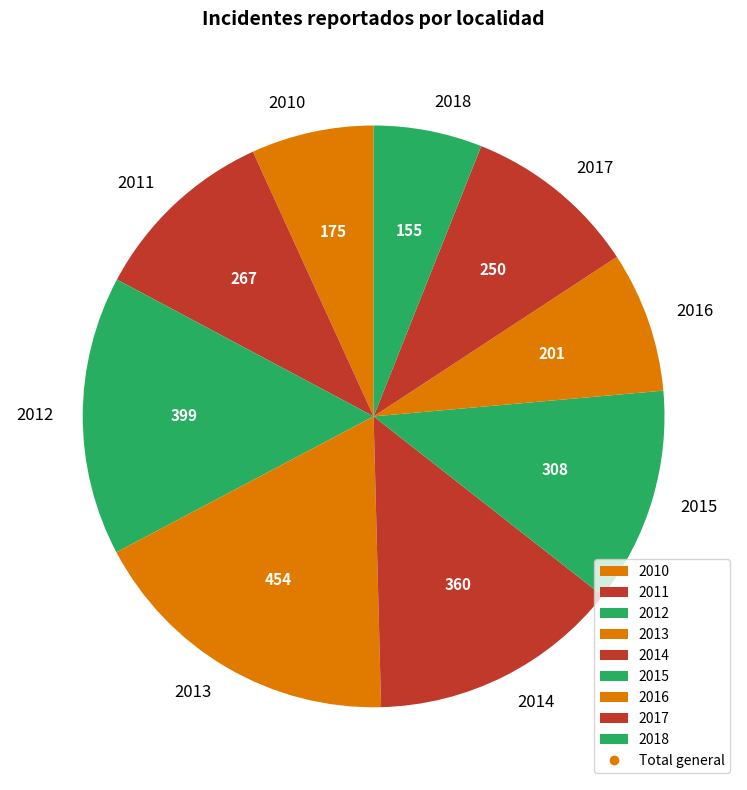

Is the sum of 2014 and 2012 greater than half?

No